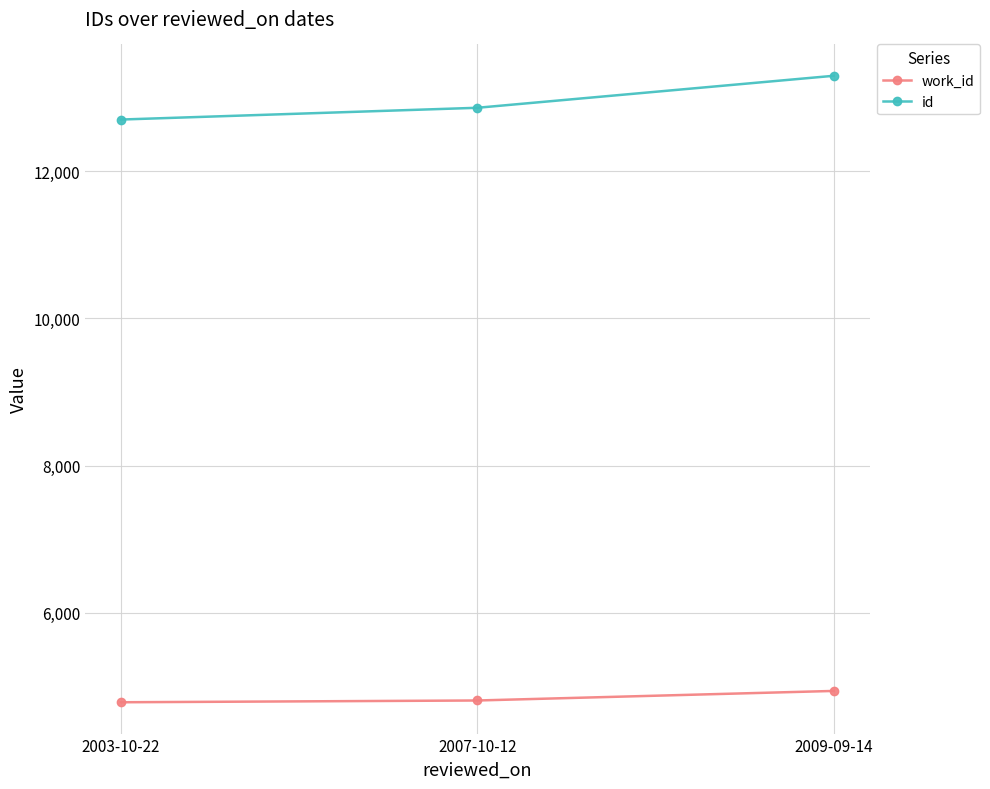

What is the greatest value displayed?

13298